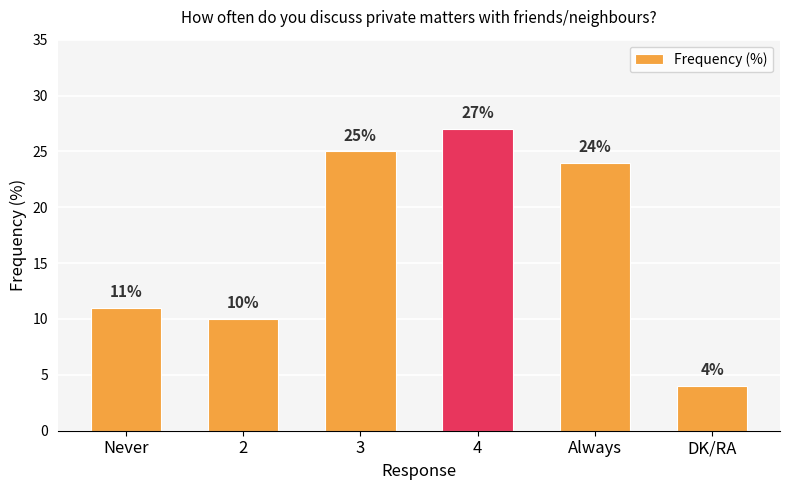

The chart shows a value of 4 at DK/RA. True or false?

True